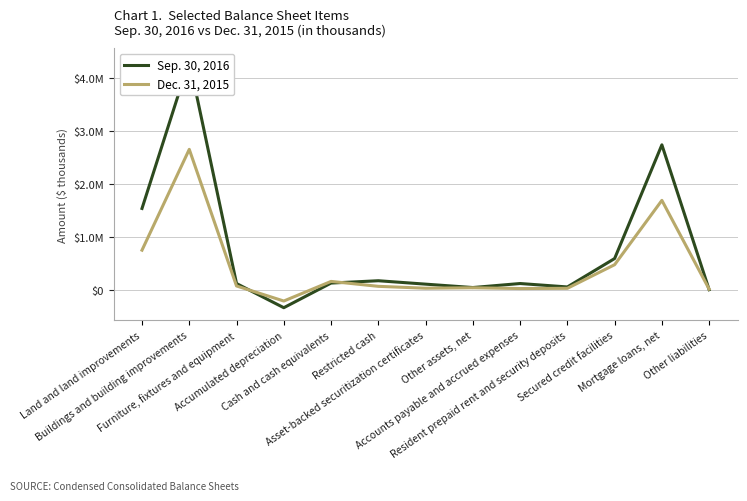

Is it true that Sep. 30, 2016 equals 228221 at Restricted cash?

False